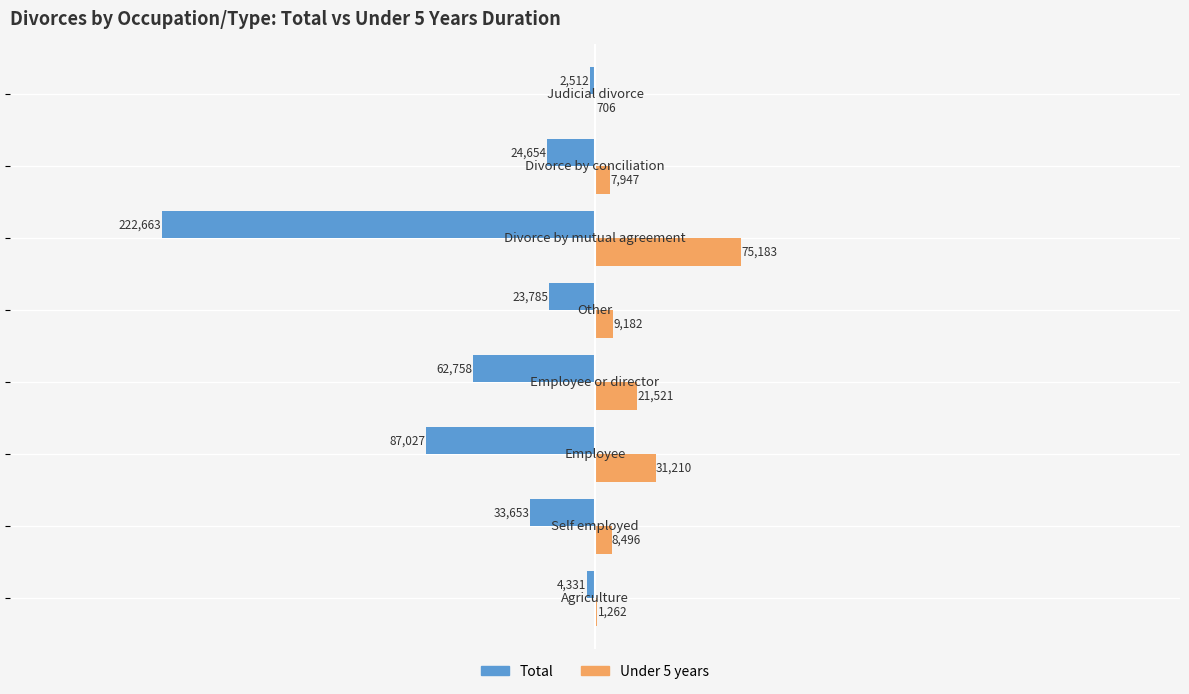

What is the highest value of the Total series?

-2512